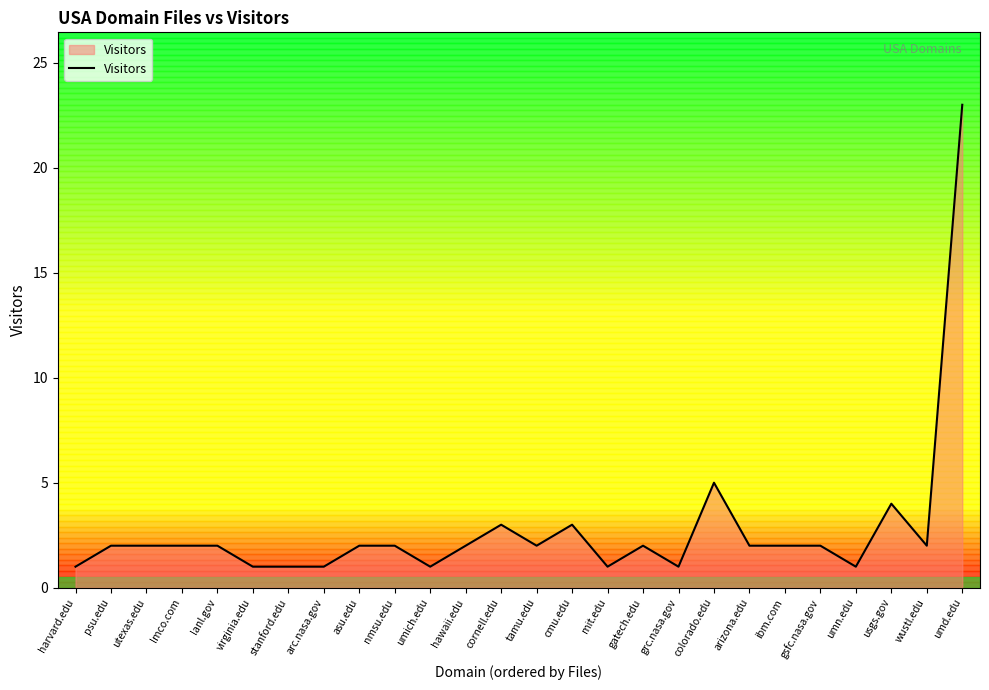

At which label is the value closest to 12?

colorado.edu